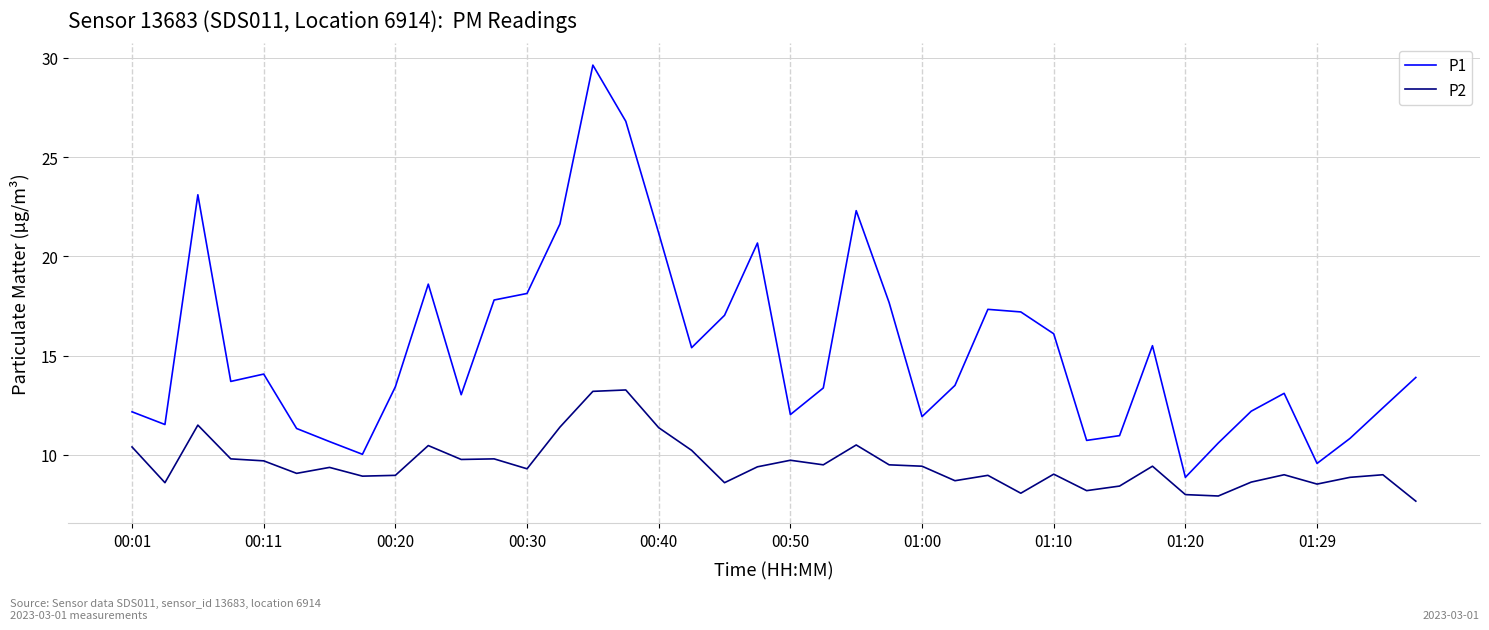

Which series has the largest range (max minus min)?

P1